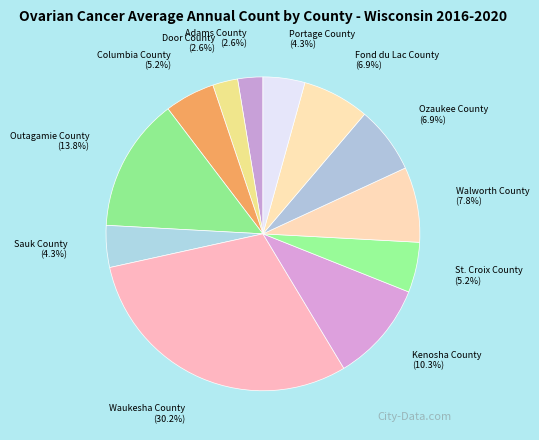

How much of the chart is everything except Door County (2.6%)?

97.4%